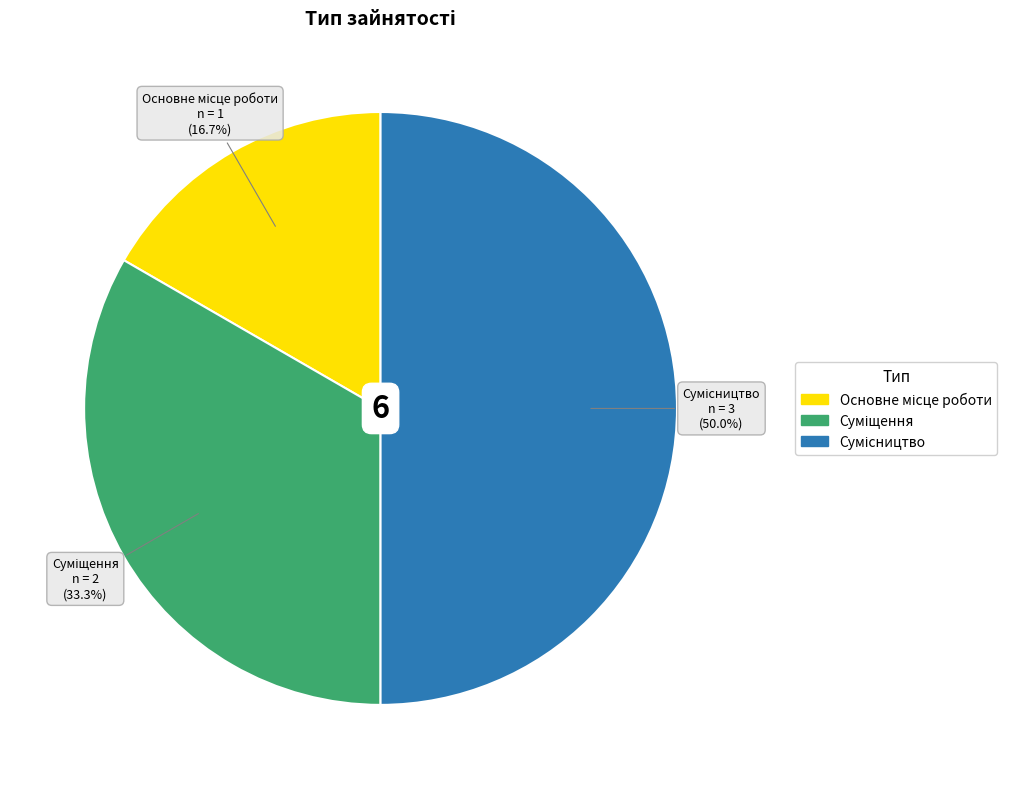

To the nearest percent, what is the average slice percentage?

33%